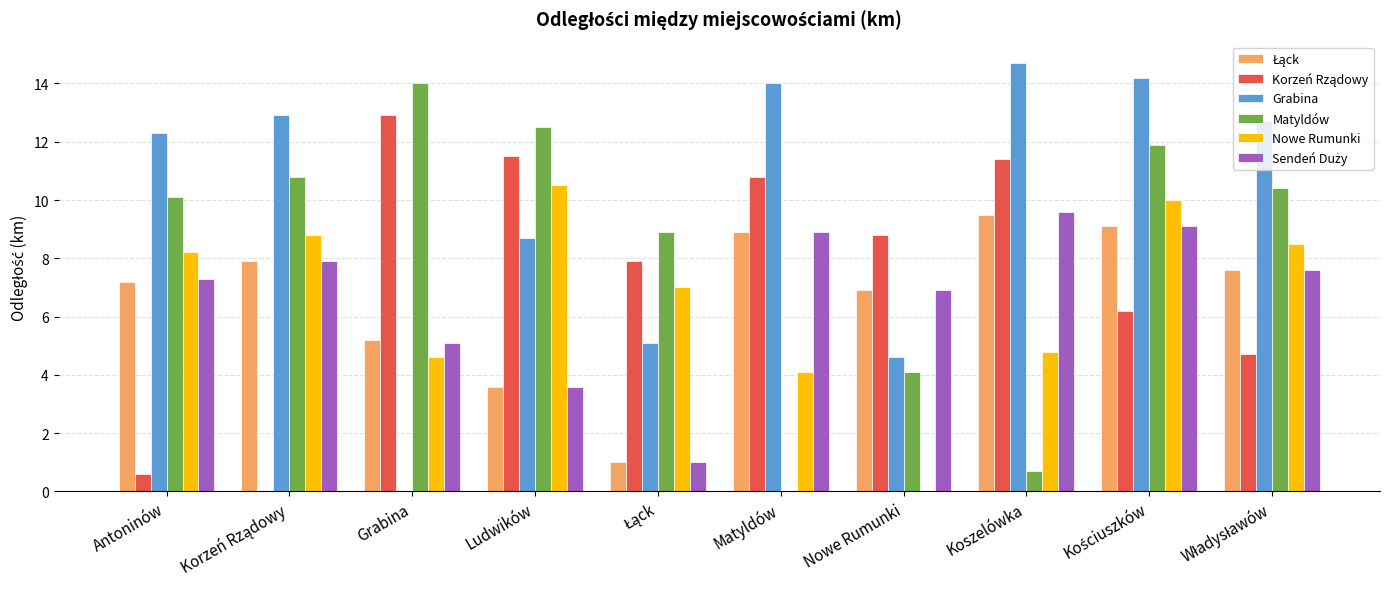

Are the bars grouped side by side (vs. stacked)?

Yes